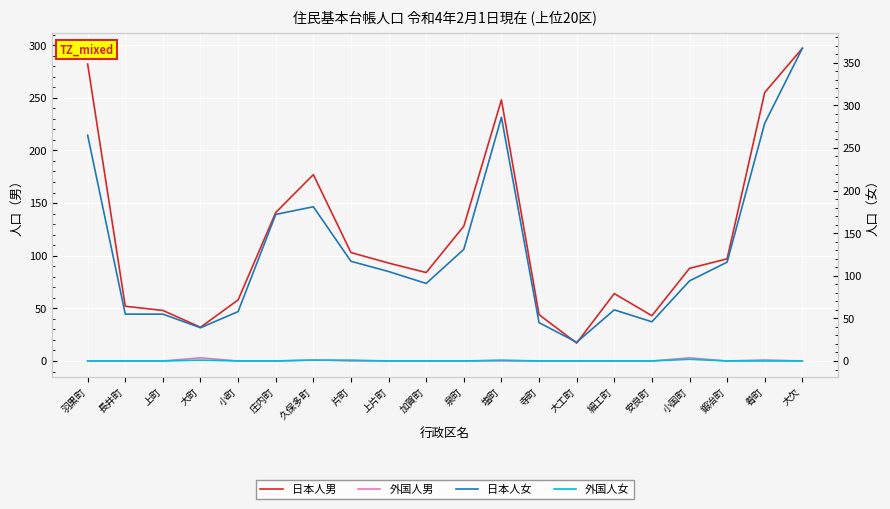

True or false: 日本人女 has a value of 94 at 小国町.

True